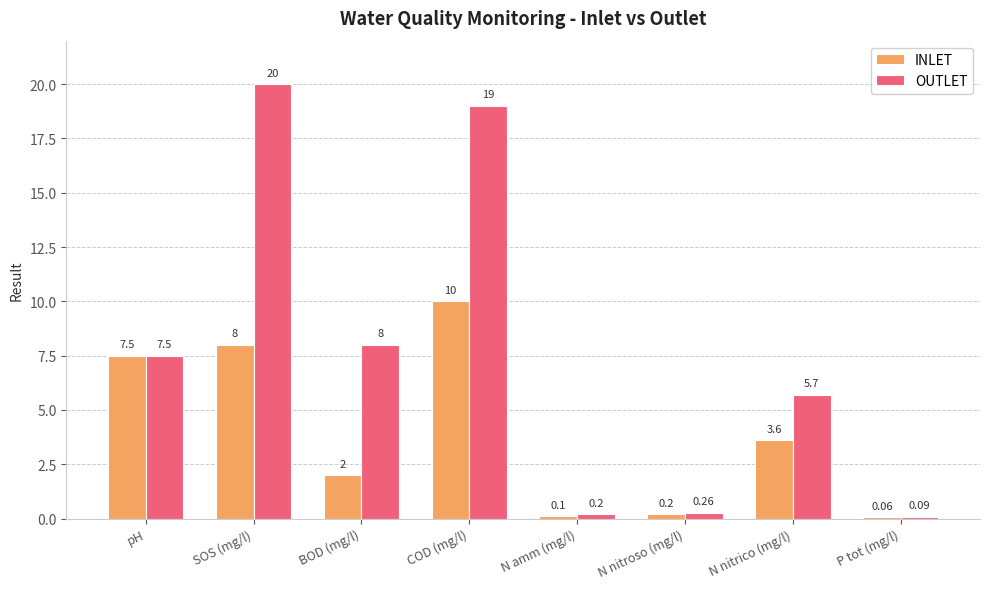

At which category does the chart reach its peak across all series?

SOS (mg/l)